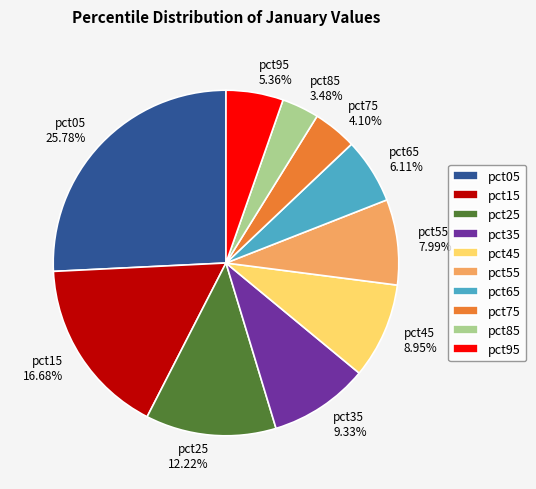

To the nearest percent, what portion does pct95 represent?

5%